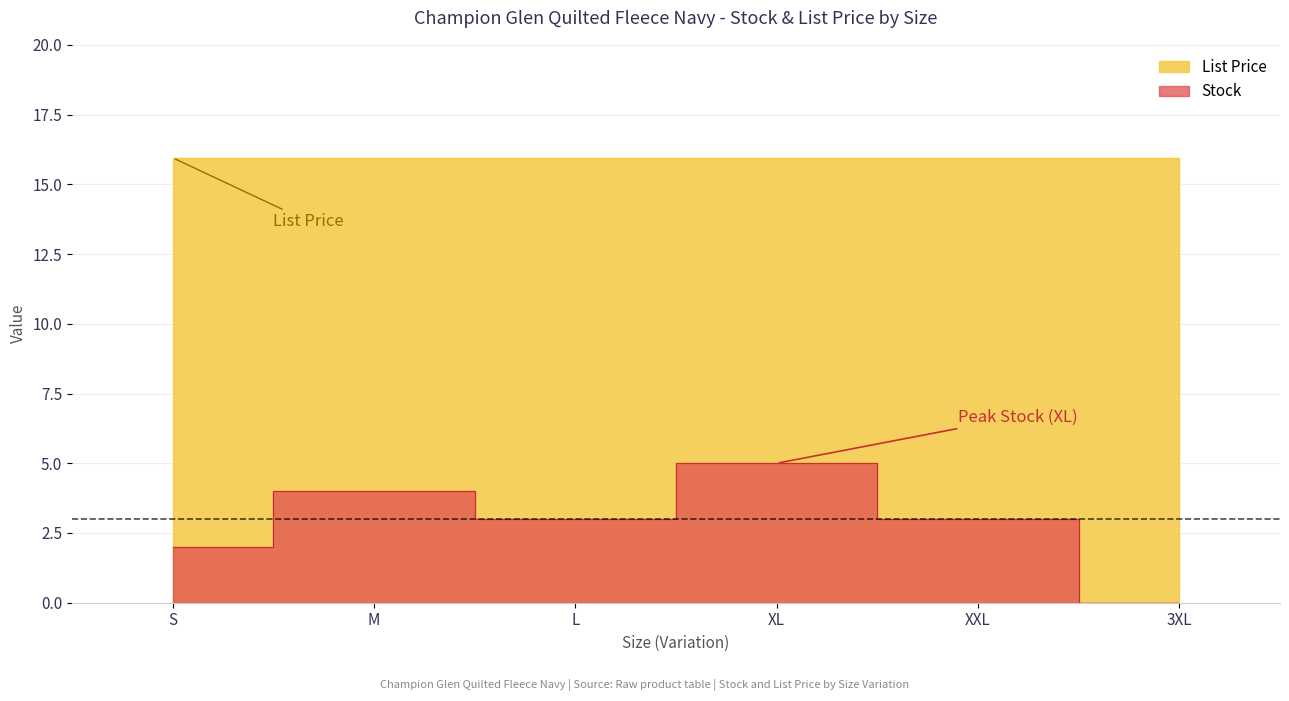

How many interior local peaks (higher than both neighbors) does the data have?

2